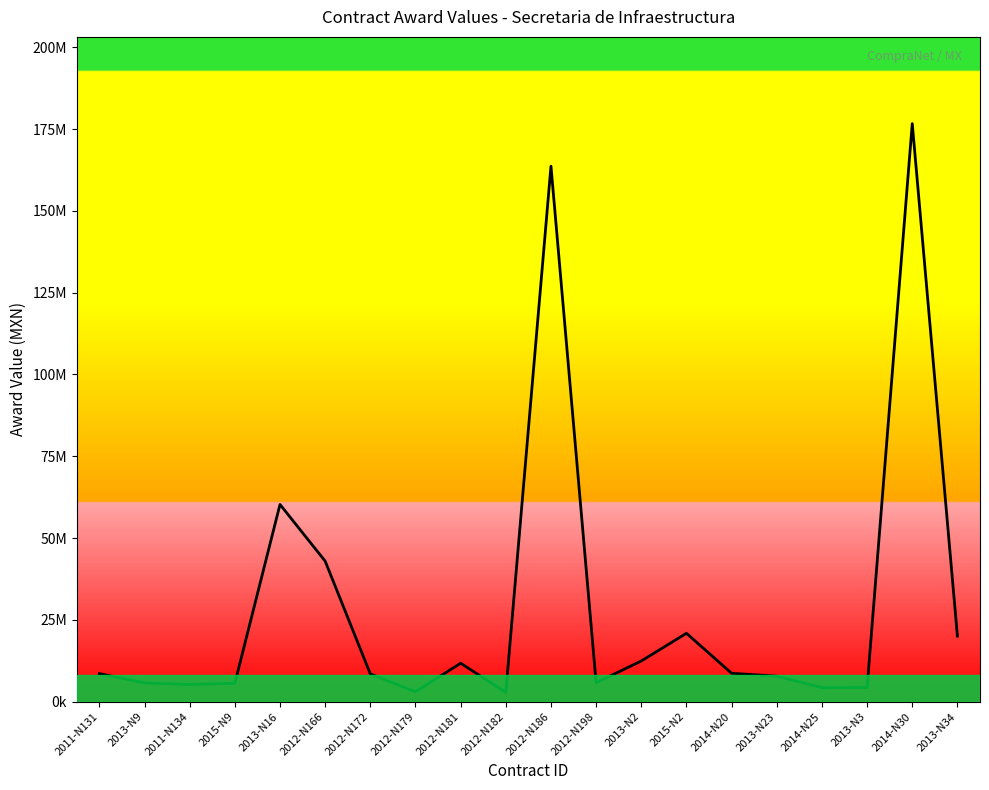

How many distinct data groups are displayed?

1